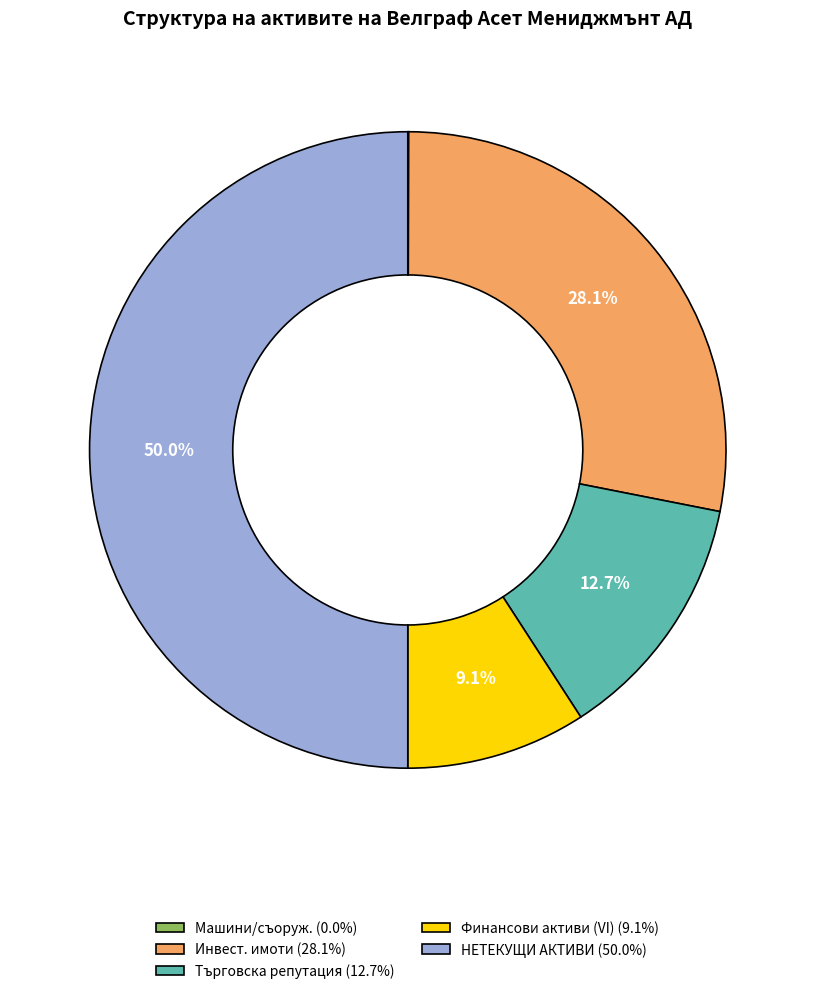

Is the sum of НЕТЕКУЩИ АКТИВИ (50.0%) and Търговска репутация (12.7%) greater than half?

Yes